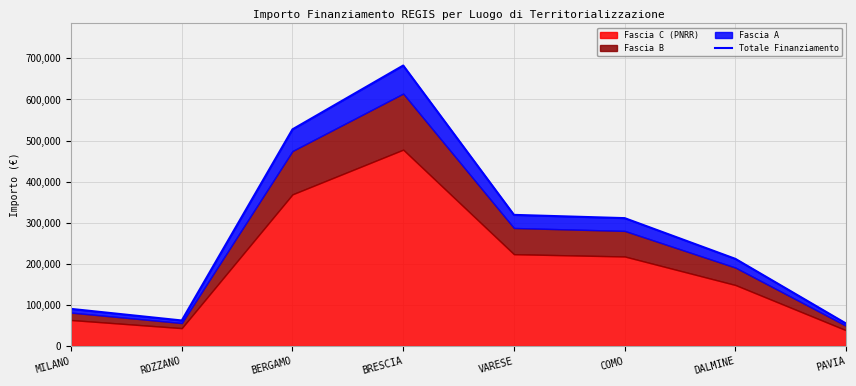

What is the label of the 7th point from the right?

ROZZANO